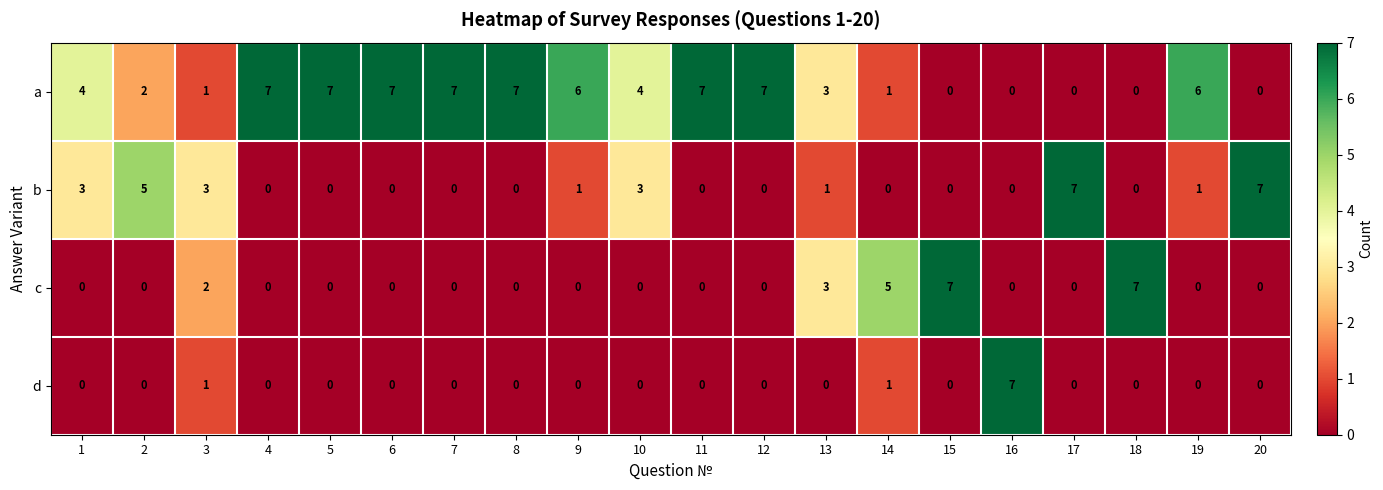

What is the sum of all c values?

24